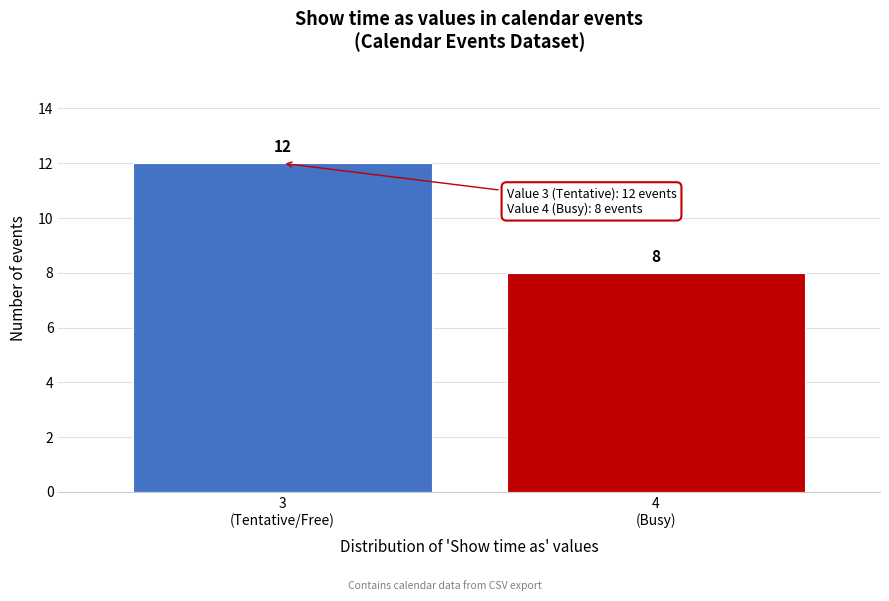

Reading right to left, what are all the values shown in this chart?

8	12